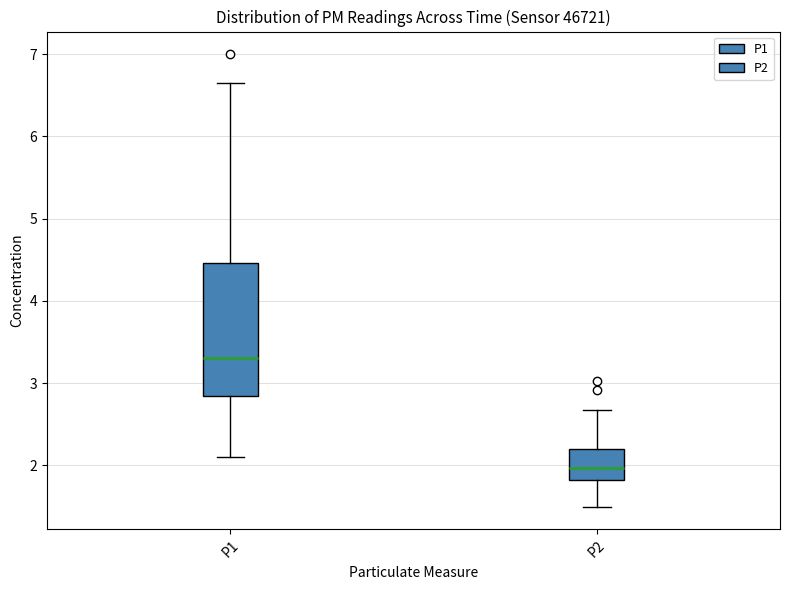

Where does the upper whisker of the box for P1 end on the y-axis? The values are not printed on the chart, so give them approximately, as read against the axis.

6.7